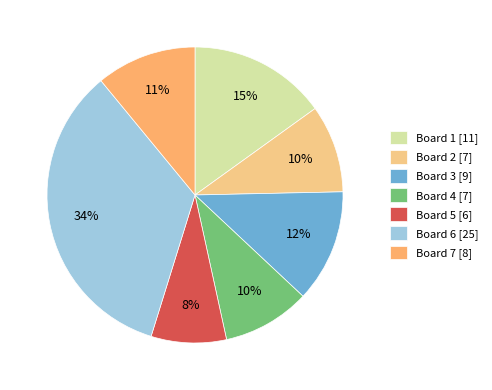

Which category has the smallest portion of the pie?

Board 5